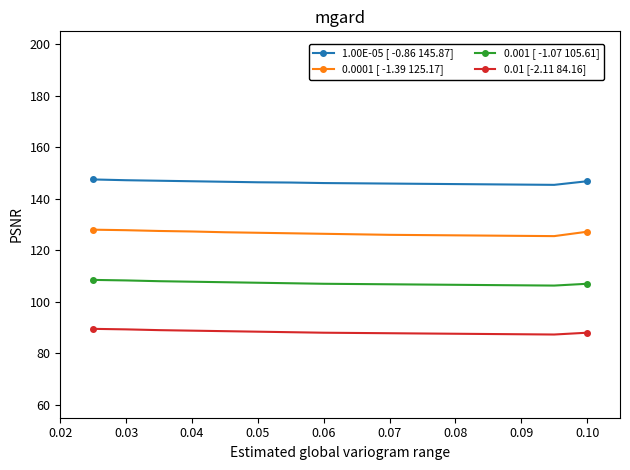

What is the sum of all 0.0001 [ -1.39 125.17] values?

2025.3